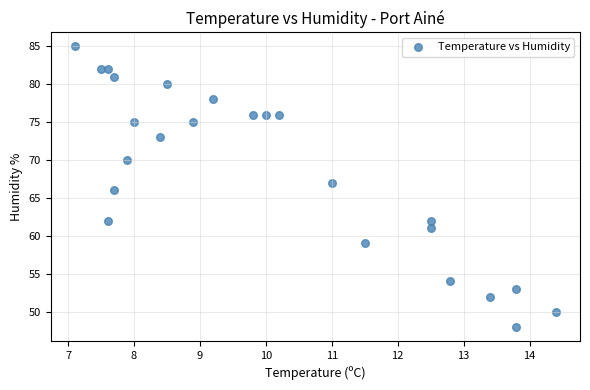

What is the range of Y values (max minus min)?

37